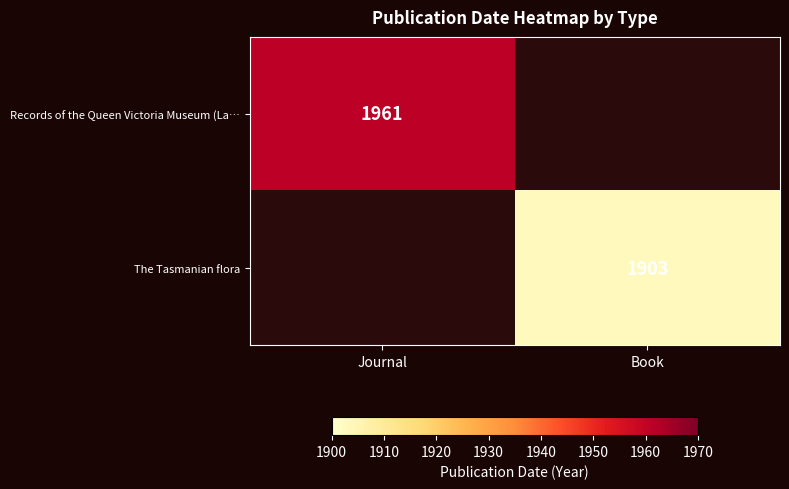

The value of Records of the Queen Victoria Museum (La… at Journal is 1961. True or false?

True